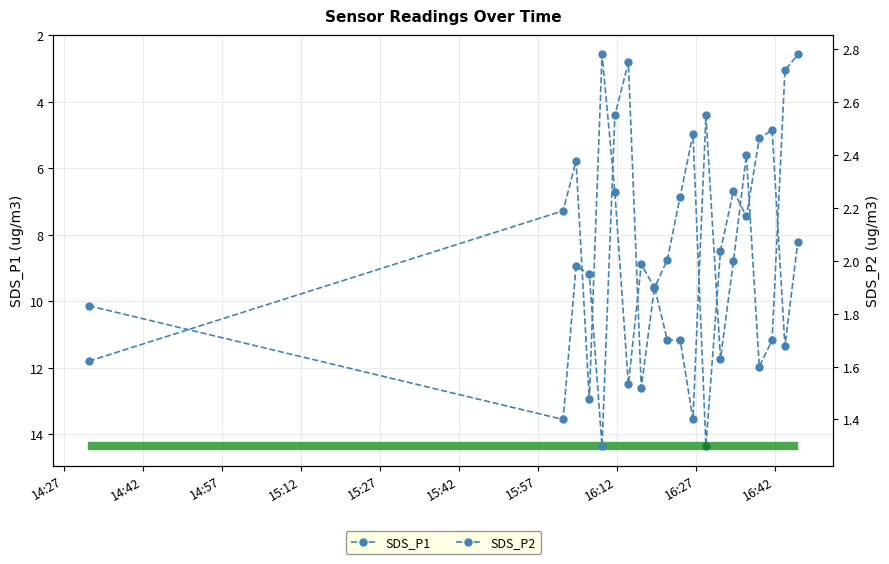

At which label does SDS_P2 reach its minimum?

2022/01/20 16:09:10